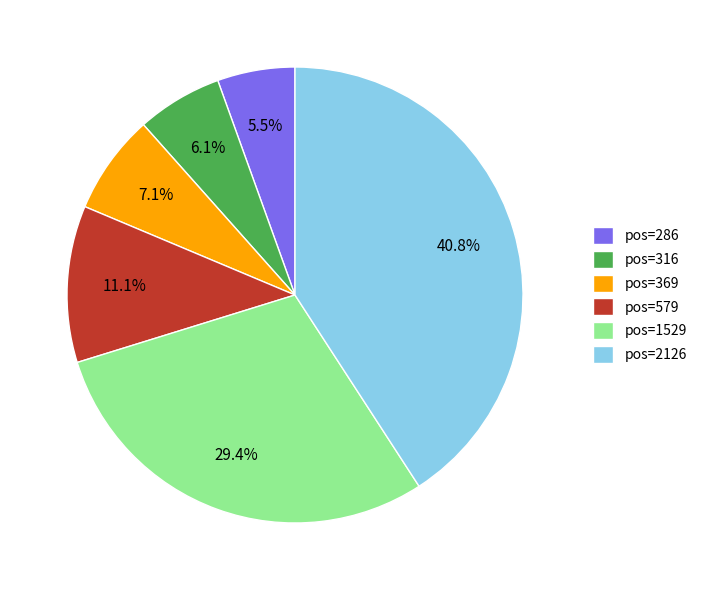

Is there a majority slice in this chart?

No